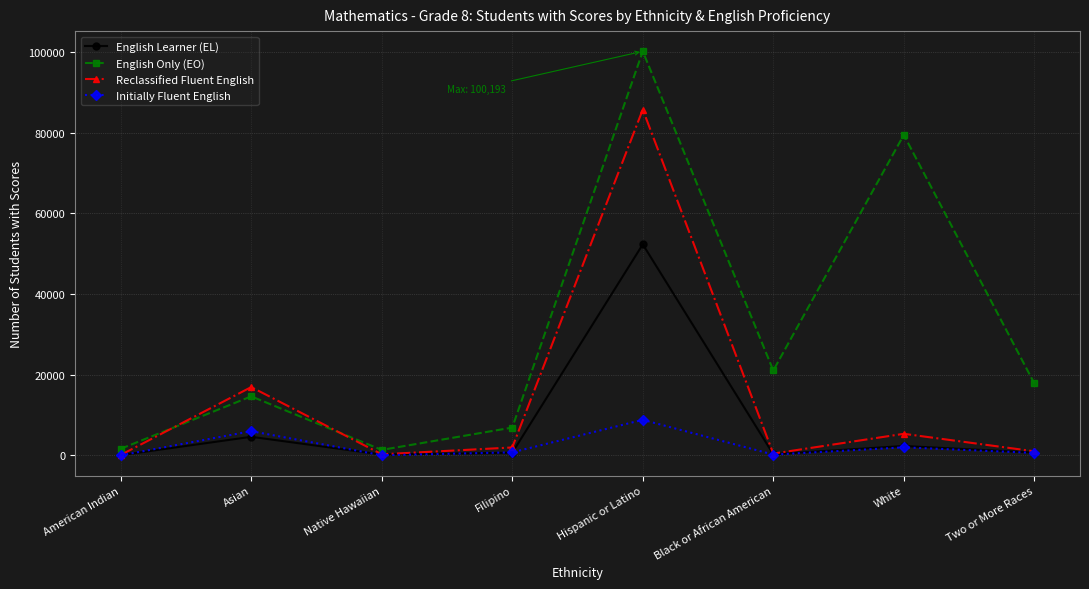

True or false: Initially Fluent English has a value of 8839 at Hispanic or Latino.

True